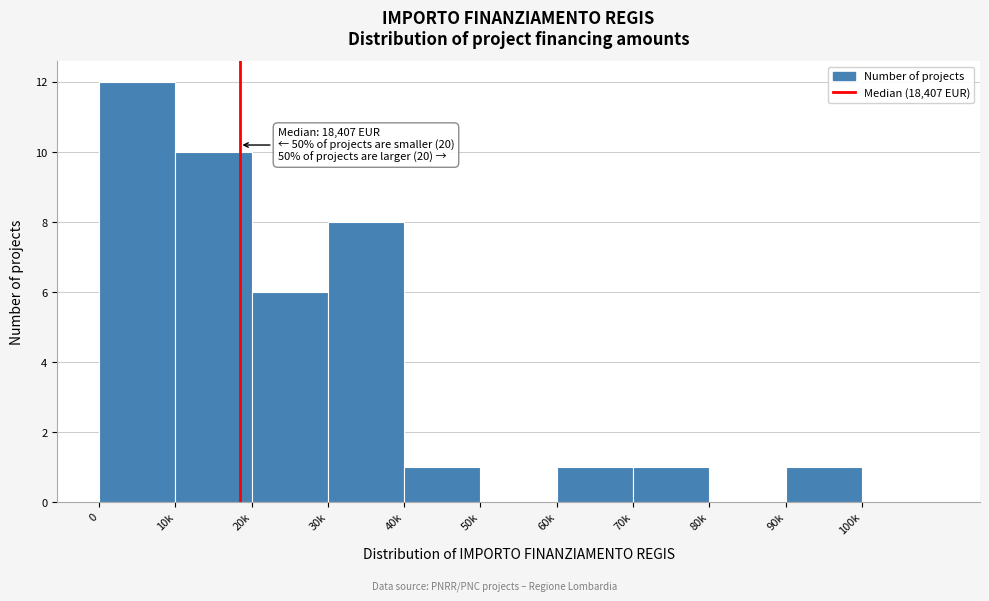

Reading left to right, list all the values displayed in this chart.

0=12	10k=10	20k=6	30k=8	40k=1	50k=0	60k=1	70k=1	80k=0	90k=1	100k=0